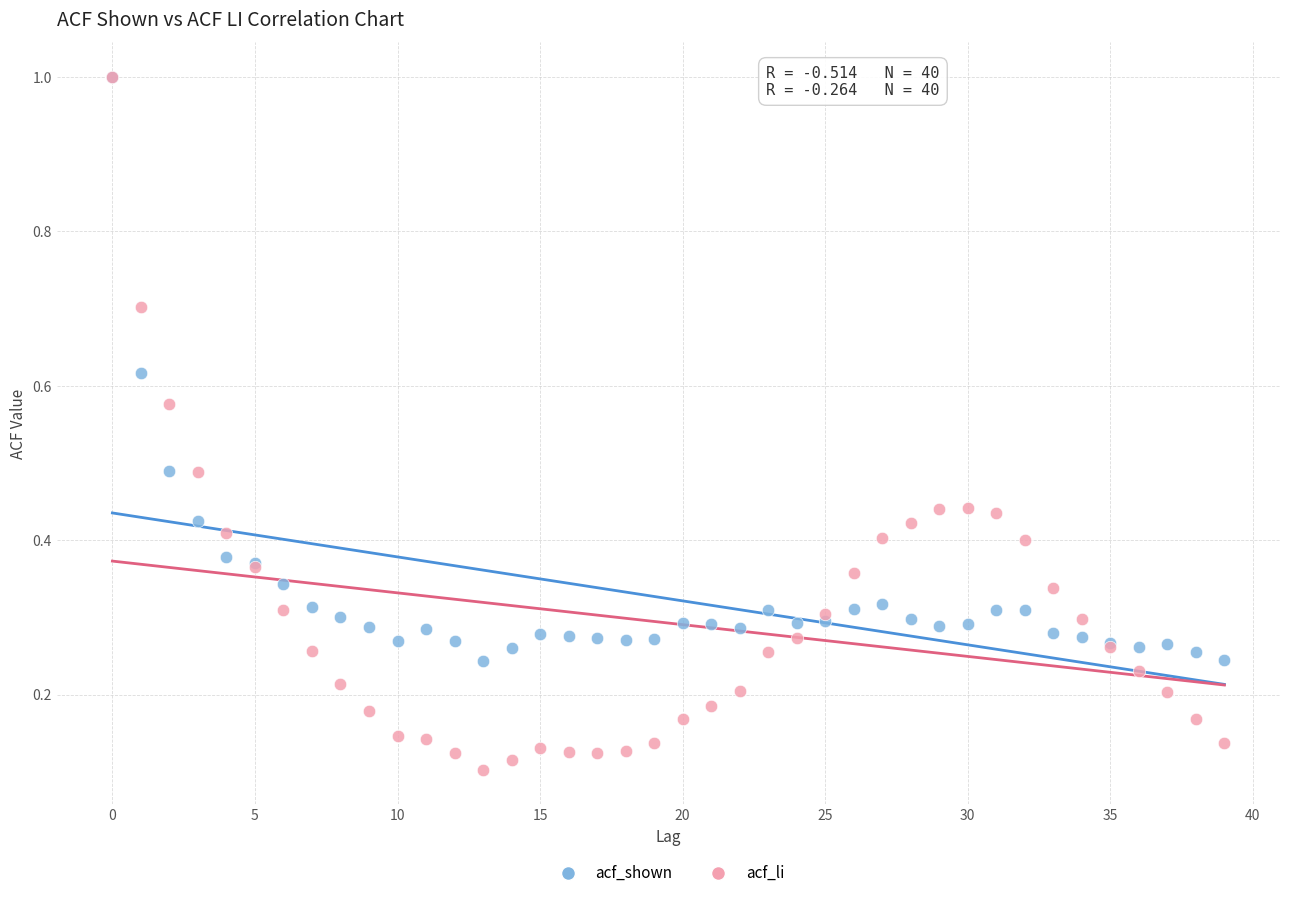

What are all the series names shown in the legend?

acf_shown, acf_li